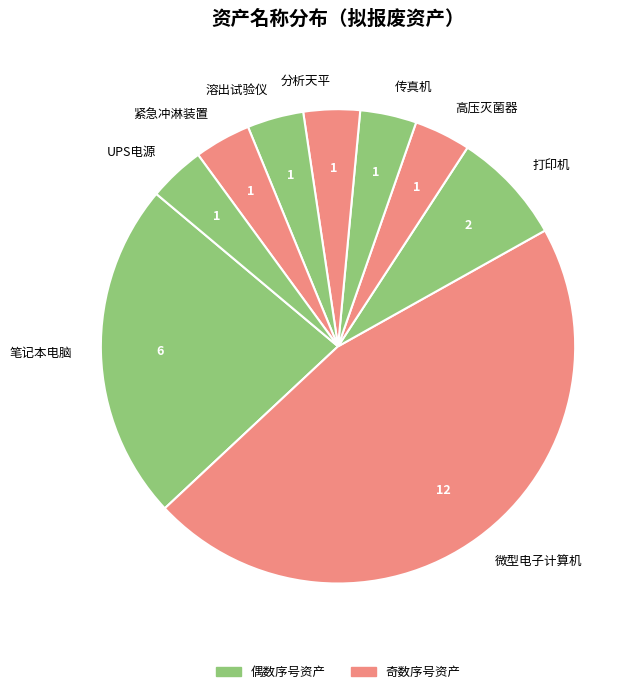

How many segments does this pie chart have?

9